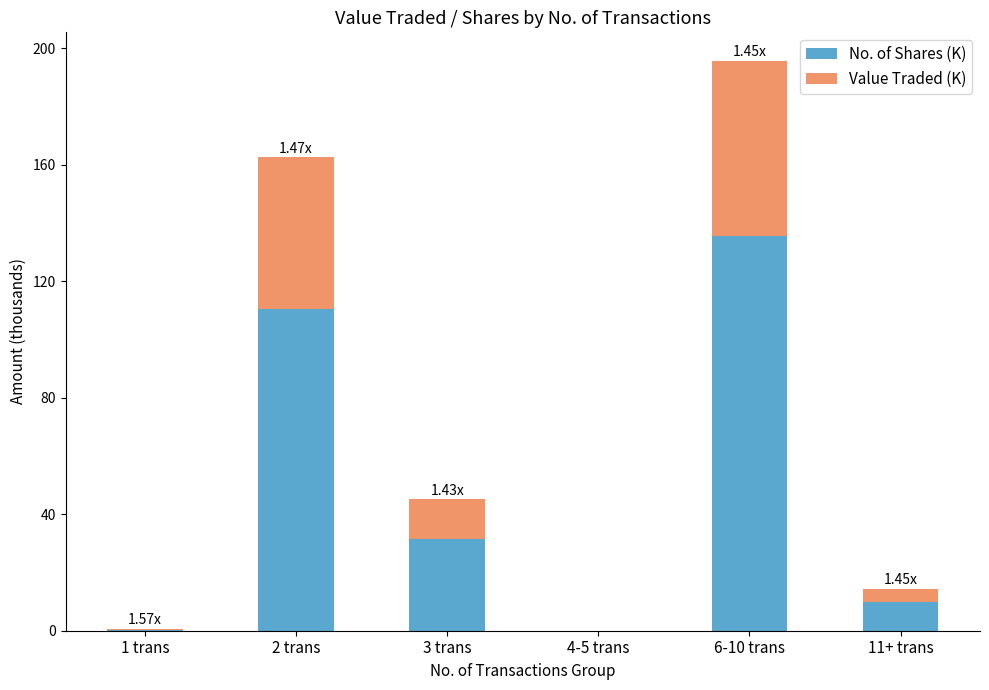

How many data points does each series have?

6